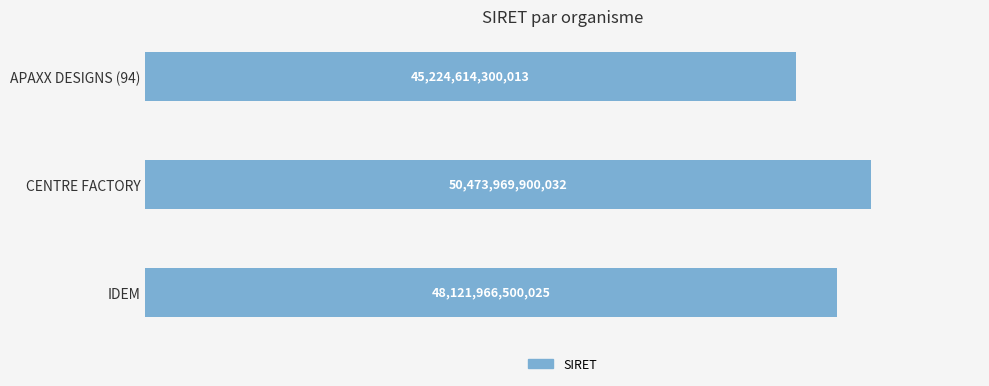

Which label corresponds to the largest value in the chart?

CENTRE FACTORY